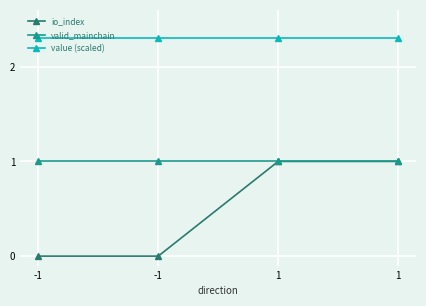

What is the sum of the io_index values at 1 and 1?

2.0